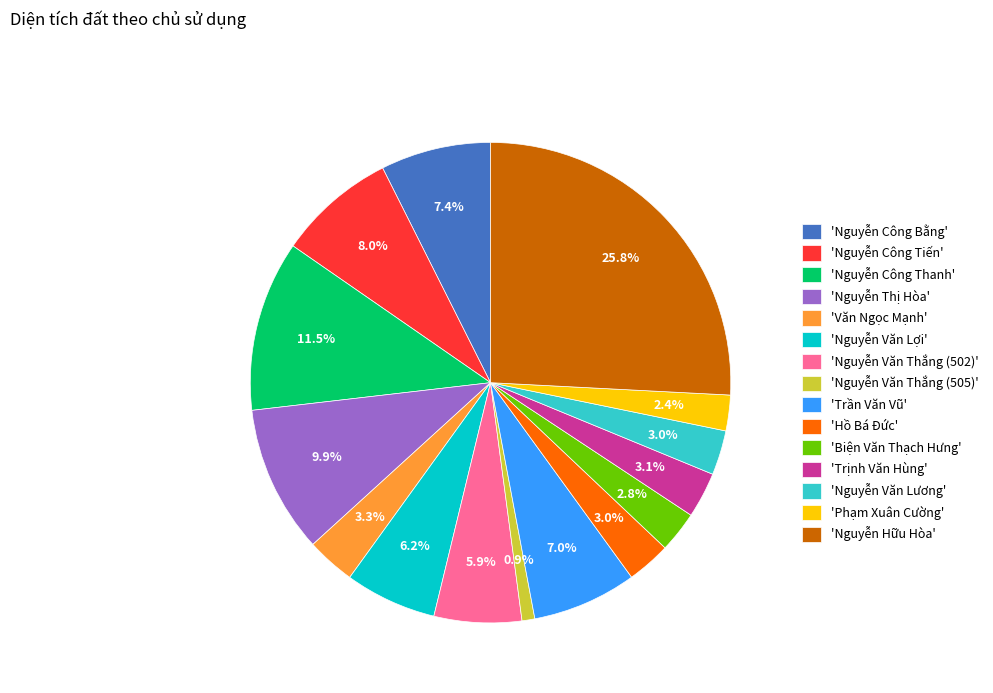

What is the largest slice in the pie chart?

'Nguyễn Hữu Hòa'